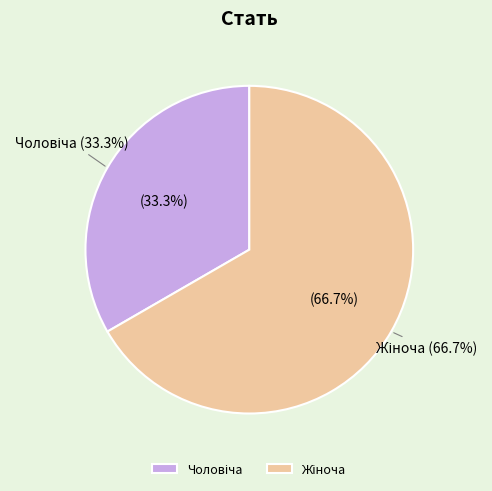

What is the total percentage of Жіноча and Чоловіча?

100.0%